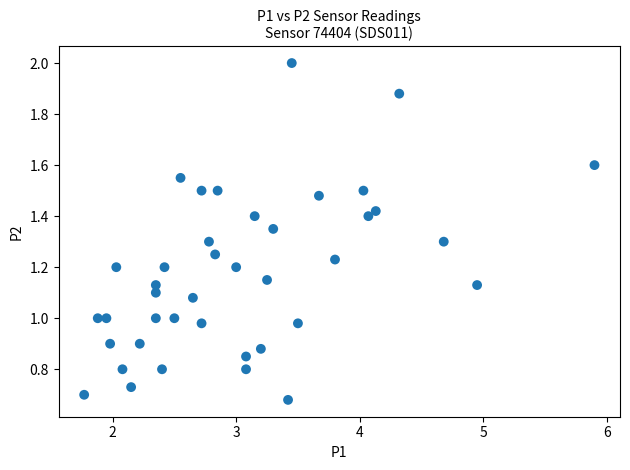

What is the range of X values (max minus min)?

4.1